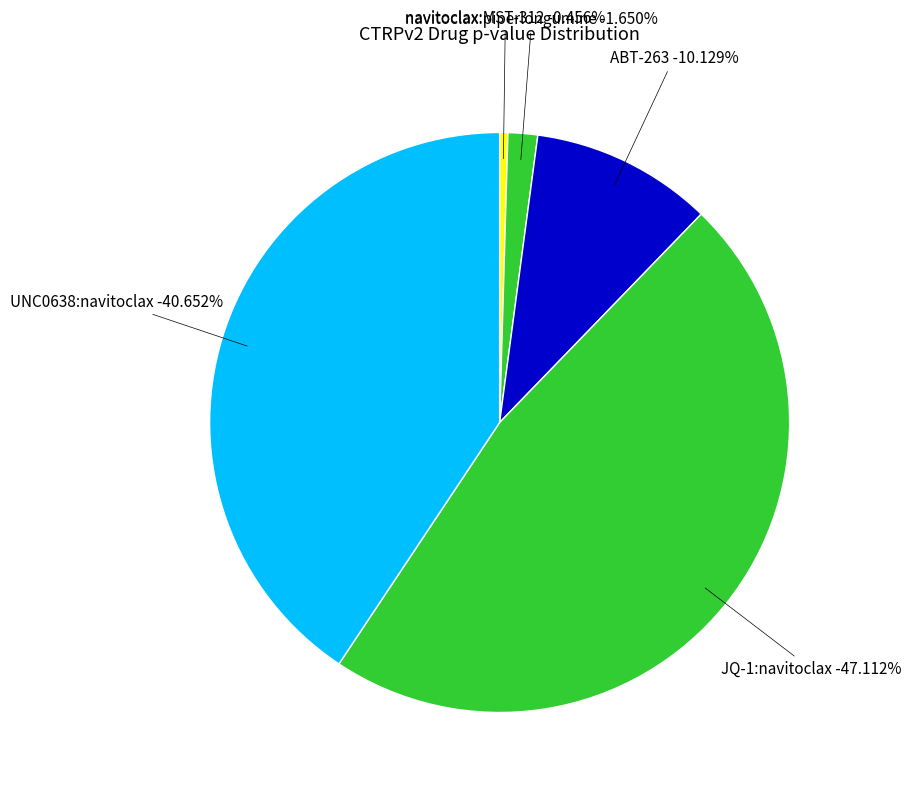

Between UNC0638:navitoclax and PHA-793887, which is larger?

UNC0638:navitoclax